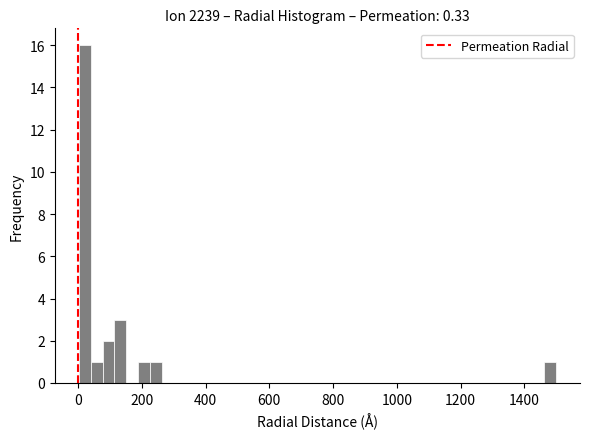

Read against the x-axis, roughly where is the centre of the tallest bar?

20